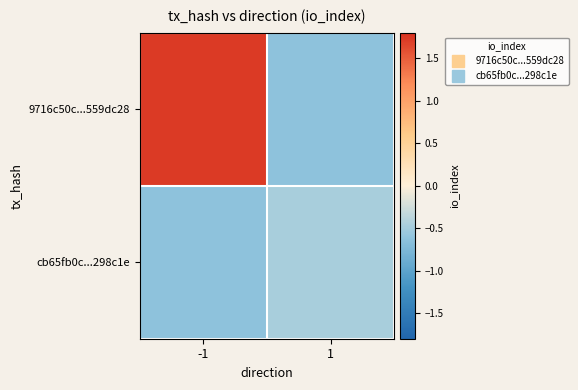

What is the greatest value displayed?

1.7